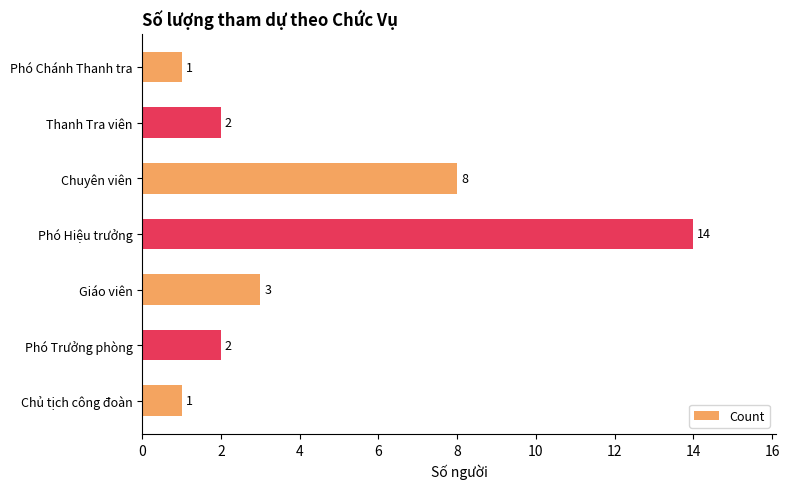

What is the label of the 2nd bar from the bottom?

Phó Trưởng phòng